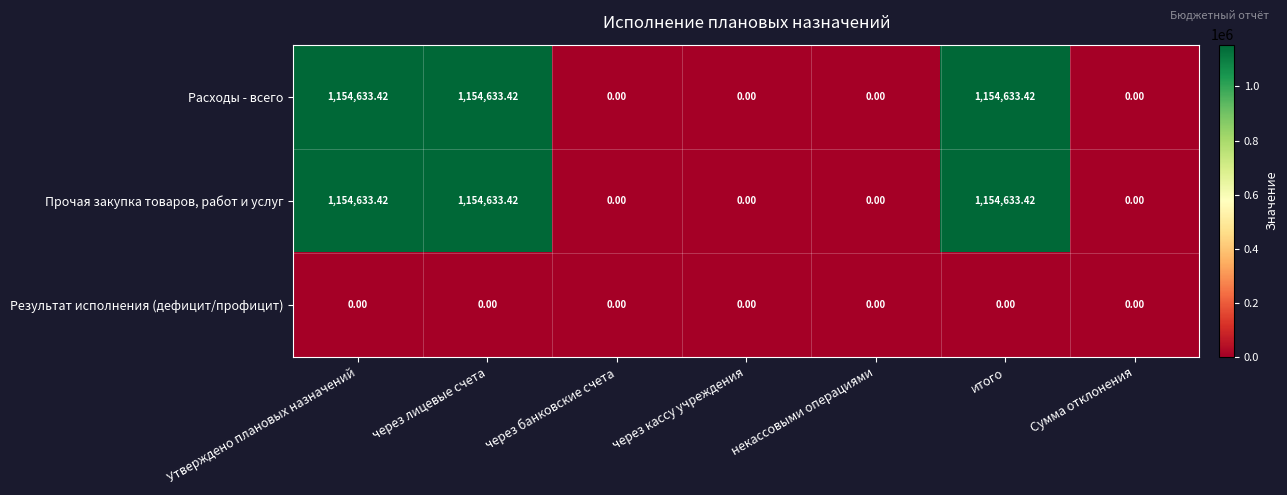

Is the value of Прочая закупка товаров, работ и услуг at Утверждено плановых назначений greater than the value of Расходы - всего at некассовыми операциями?

Yes